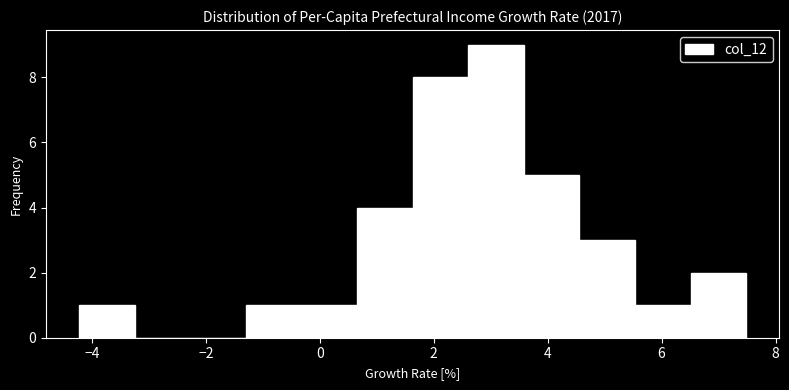

Reading left to right, transcribe this chart: for each bar, give the range it covers on the x-axis and its height. Neither the bar edges nor the heights are printed on the chart, so give them approximately, as read against the axes.

-4.2 to -3.2: 1
-3.2 to -2.2: 0
-2.2 to -1.2: 0
-1.2 to -0.4: 1
-0.4 to 0.6: 1
0.6 to 1.6: 4
1.6 to 2.6: 8
2.6 to 3.6: 9
3.6 to 4.6: 5
4.6 to 5.6: 3
5.6 to 6.6: 1
6.6 to 7.4: 2